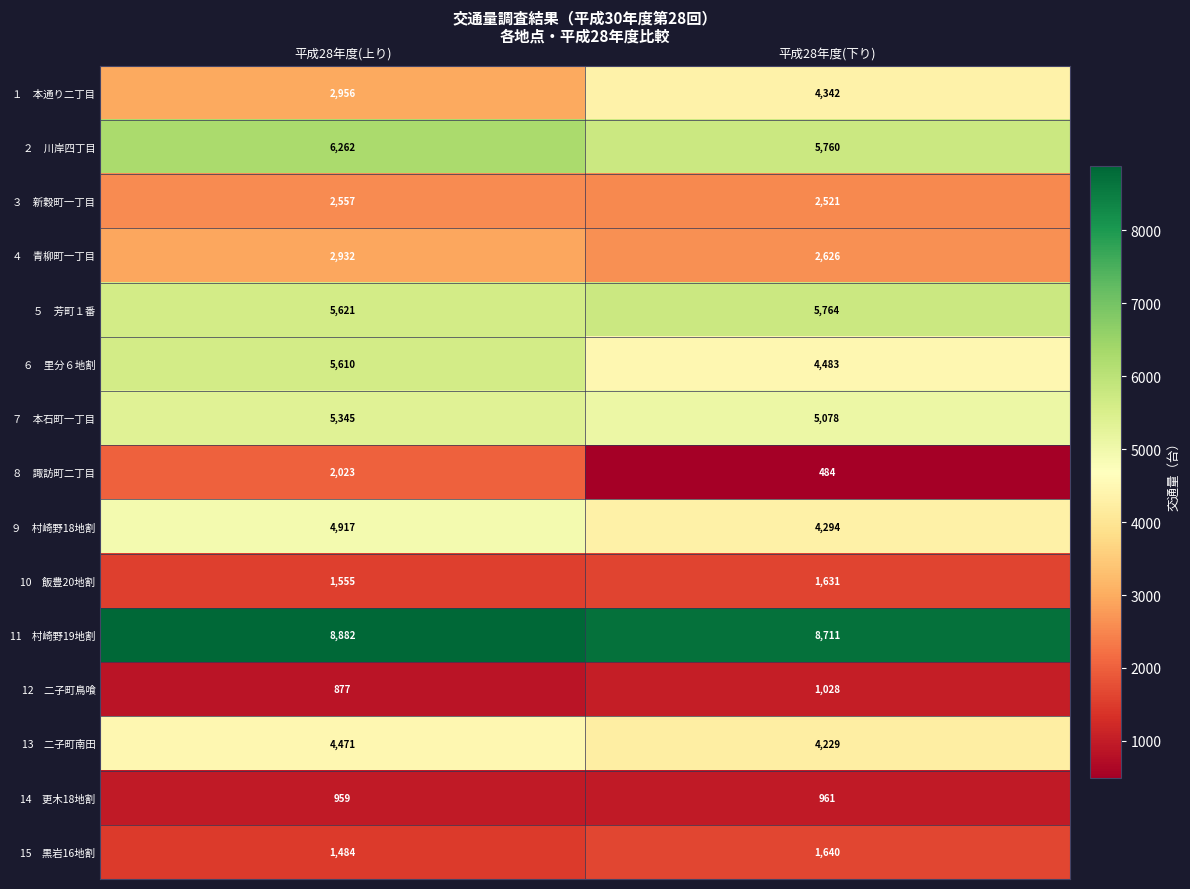

Which label corresponds to the largest value in the chart?

平成28年度(上り)